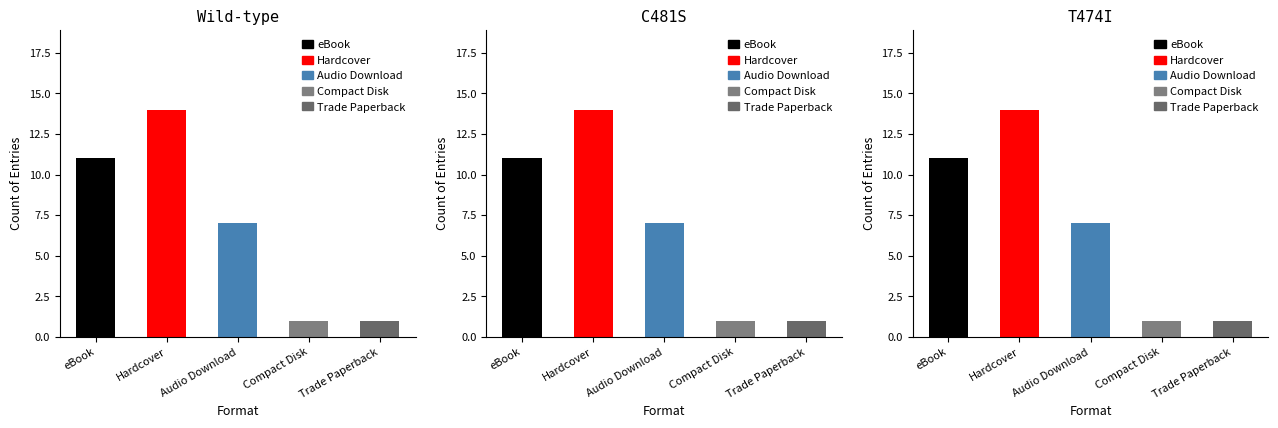

List the series in order of their peak value, lowest first.

Compact Disk, Trade Paperback, Audio Download, eBook, Hardcover